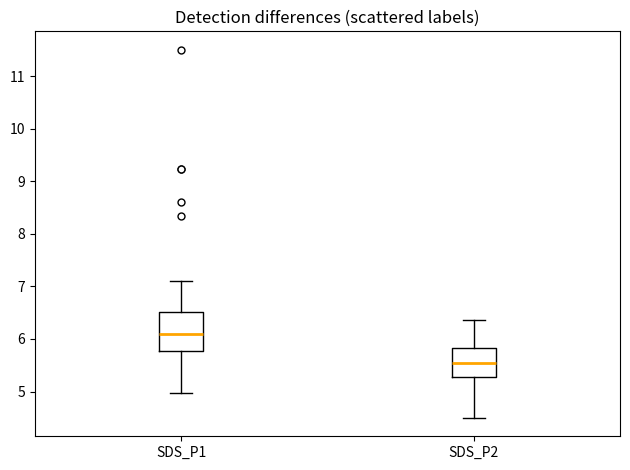

Which box has the highest median line?

SDS_P1